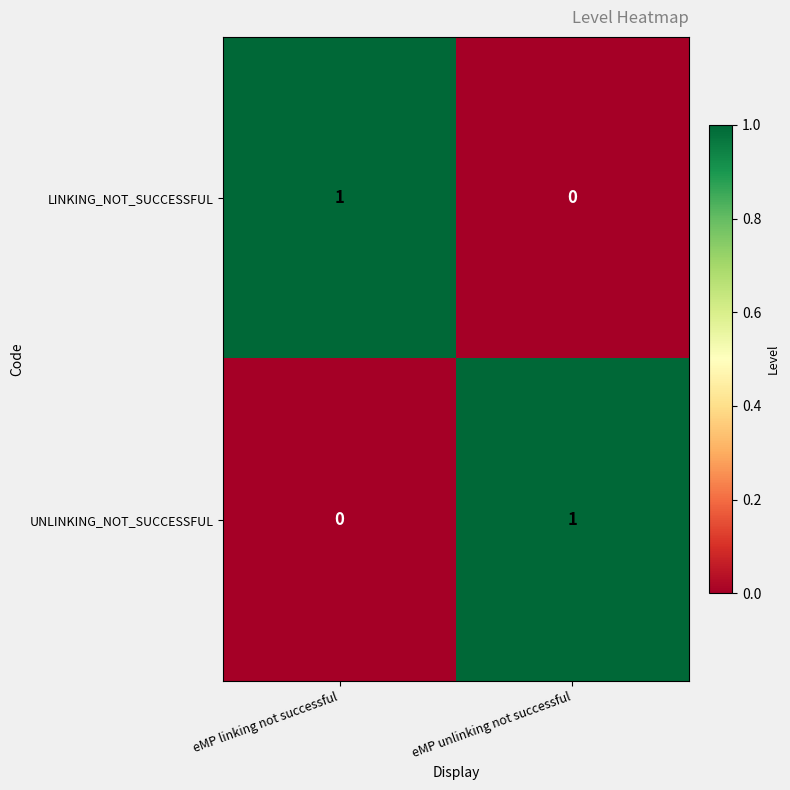

Rank the series at eMP unlinking not successful from lowest to highest value.

LINKING_NOT_SUCCESSFUL, UNLINKING_NOT_SUCCESSFUL